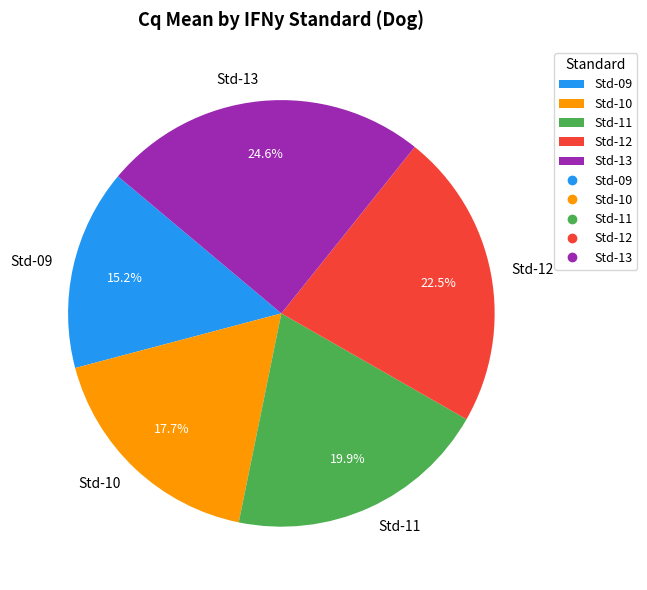

To the nearest percent, what is the average slice percentage?

20%